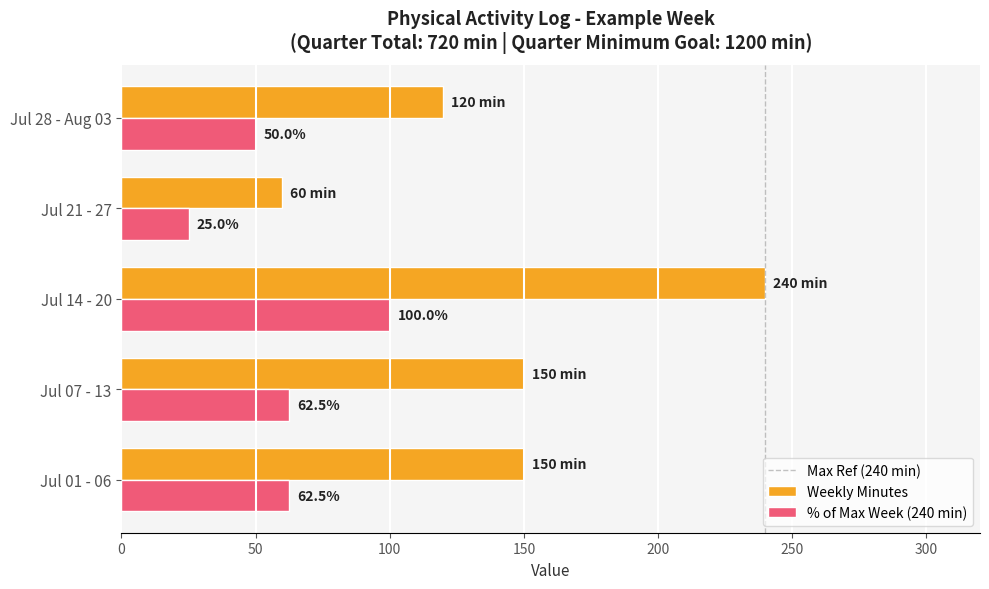

At which category is the sum across all series the highest?

Jul 14 - 20